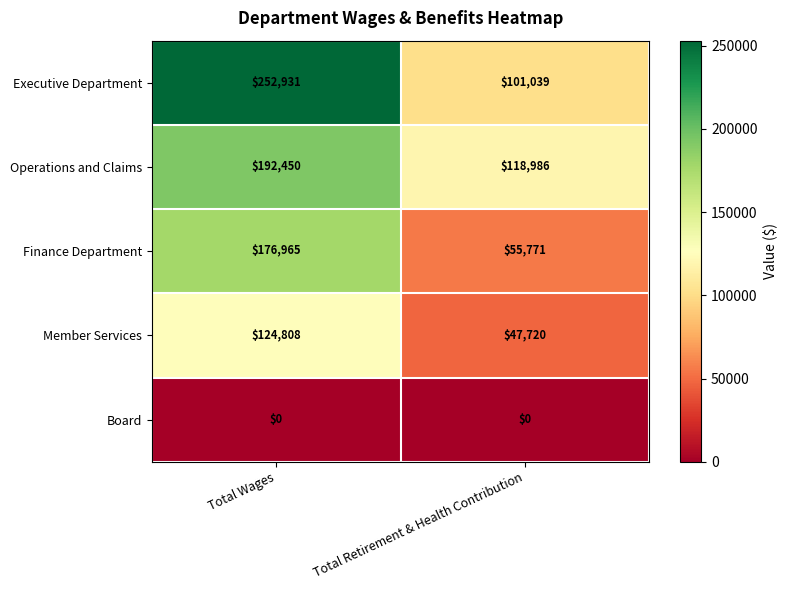

Is the value of Member Services at Total Wages greater than the value of Executive Department at Total Retirement & Health Contribution?

Yes